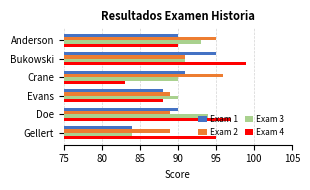

True or false: Exam 1 has a value of 126 at Doe.

False